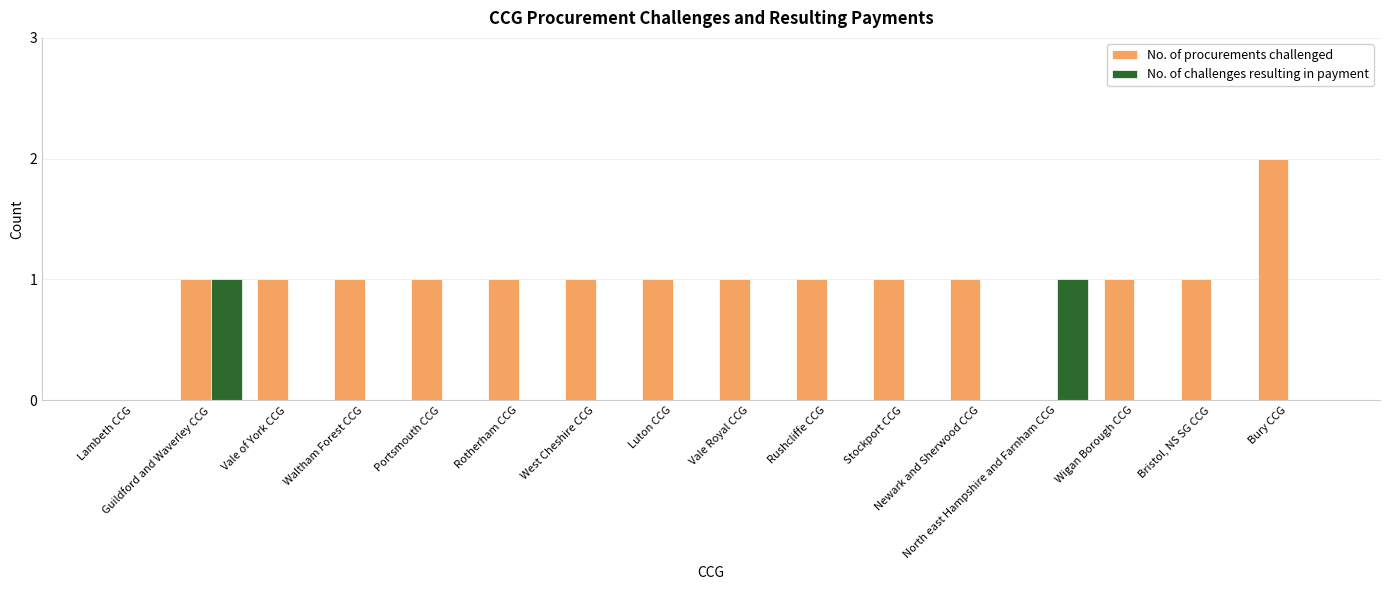

What is the sum of all No. of procurements challenged values?

15